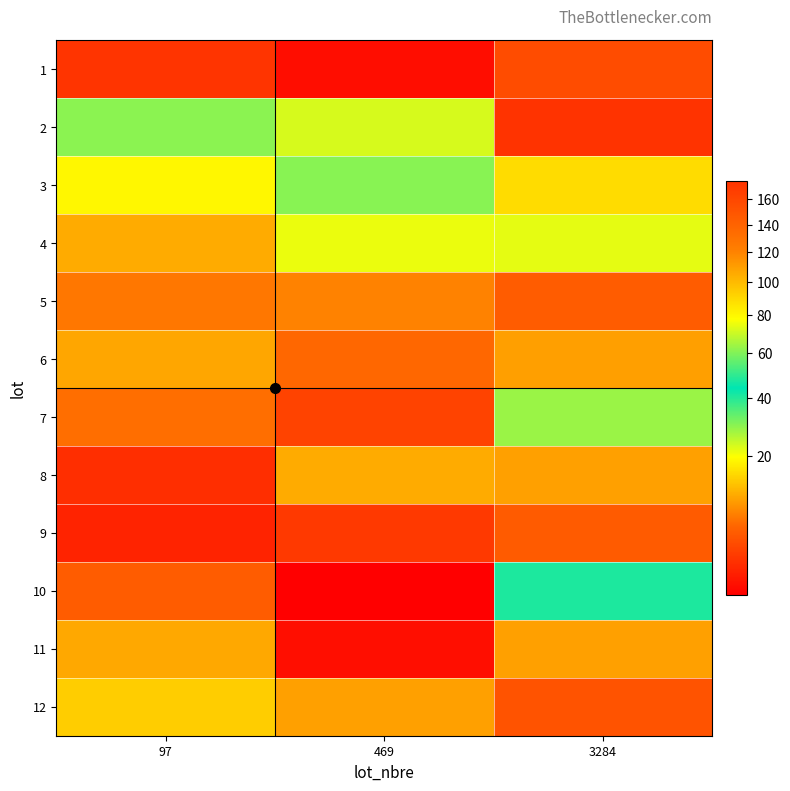

List the series in order of their peak value, highest first.

2, 3, 4, 10, 7, 12, 8, 11, 6, 5, 9, 1